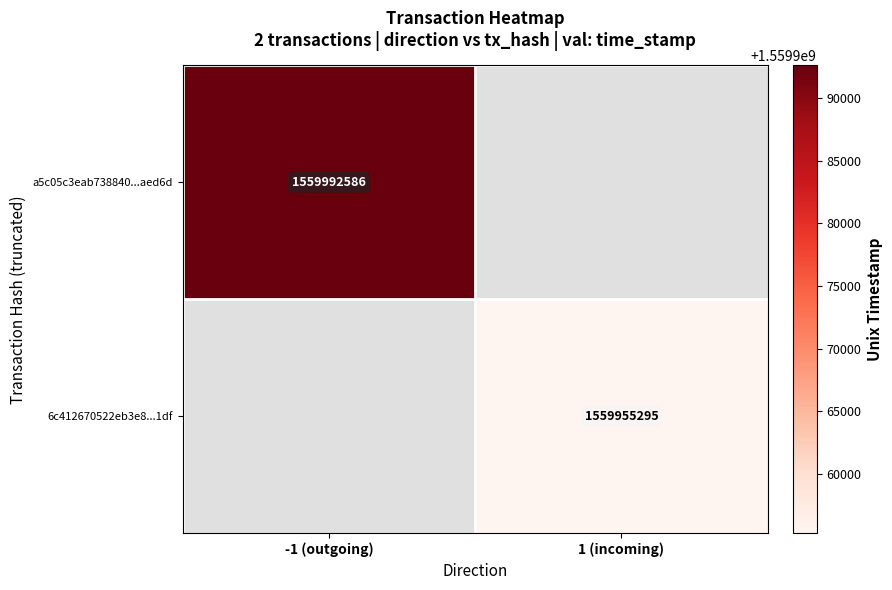

True or false: 6c412670522eb3e8...1df has a value of 1559955295 at 1 (incoming).

True